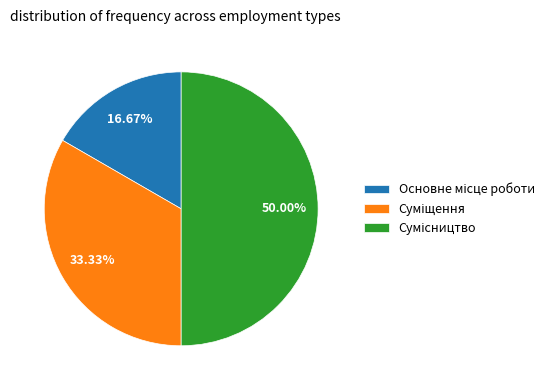

How much of the chart is everything except Сумісництво?

50.0%